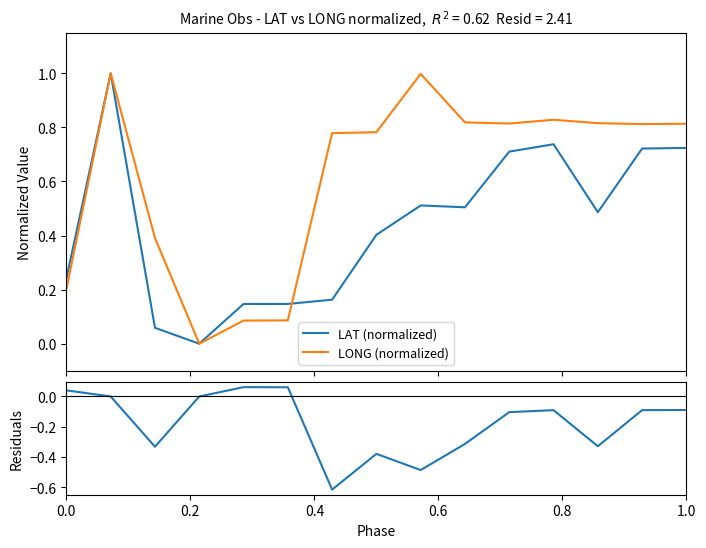

How many interior local valleys does the LAT (normalized) series have?

3